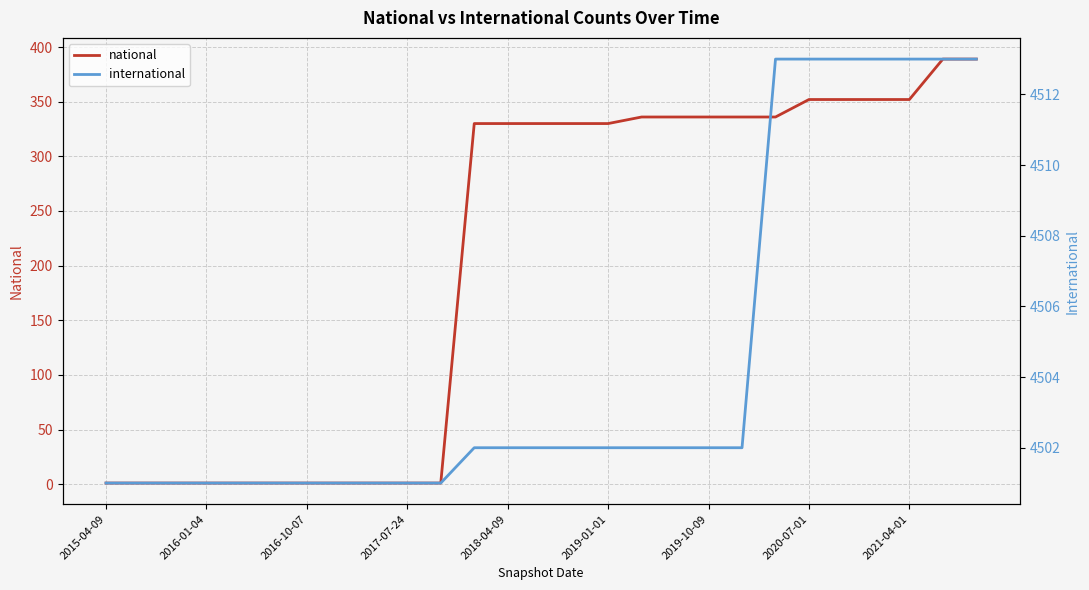

What is the total value across all series at 11?

4832